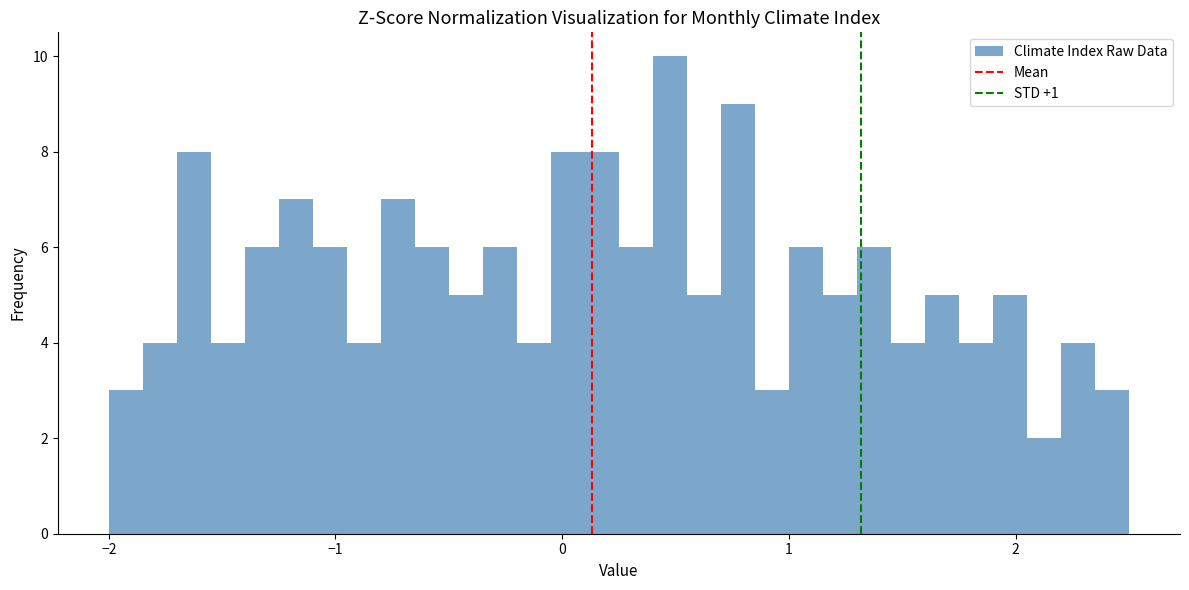

Read against the x-axis, roughly where is the centre of the tallest bar?

0.5